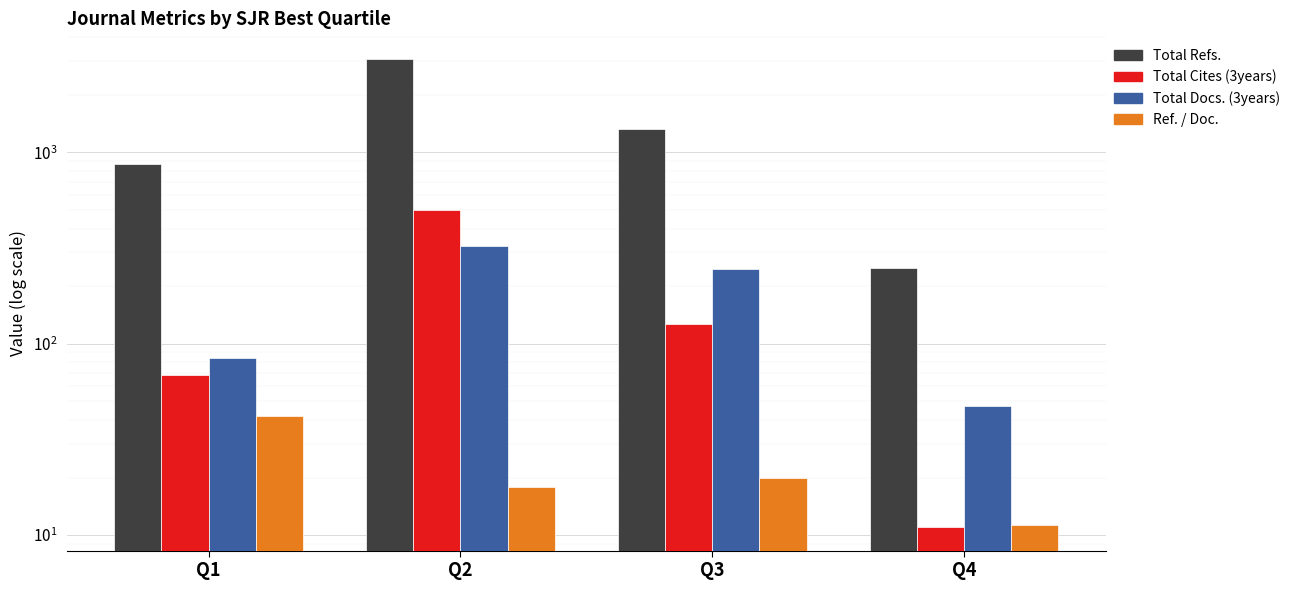

What is the value of the Total Docs. (3years) bar at the 2nd from the left?

323.0